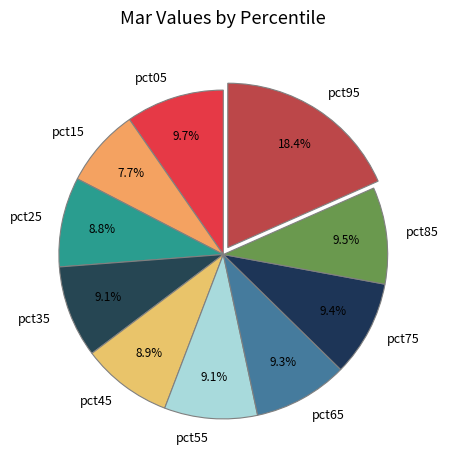

Does pct75 represent more than half of the total?

No